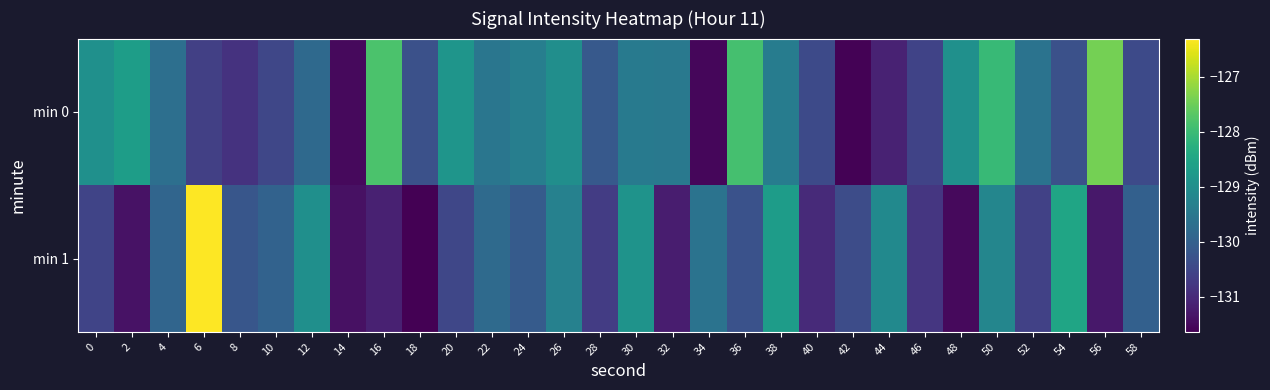

Which series has the largest total across all categories?

min 0